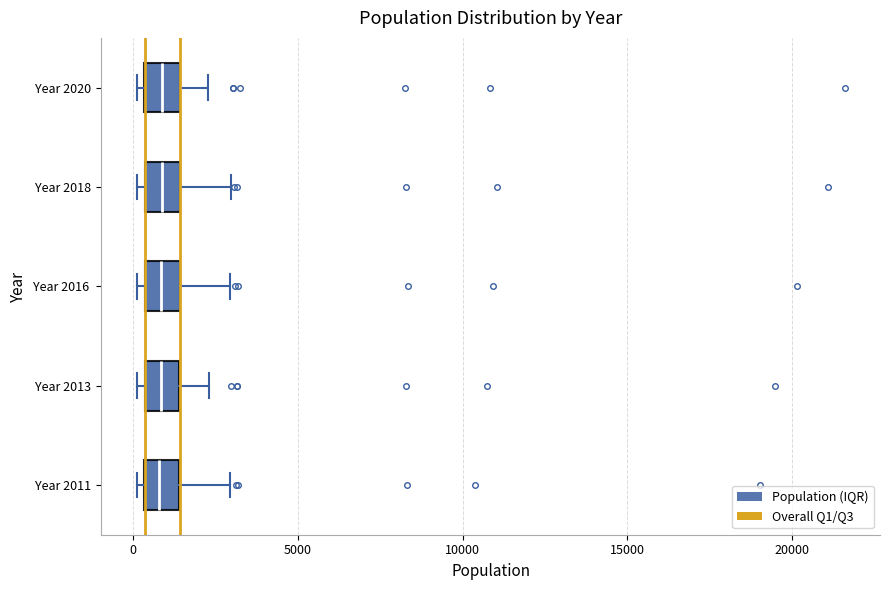

Where does the right whisker of the box for Year 2016 end on the x-axis? The values are not printed on the chart, so give them approximately, as read against the axis.

3000